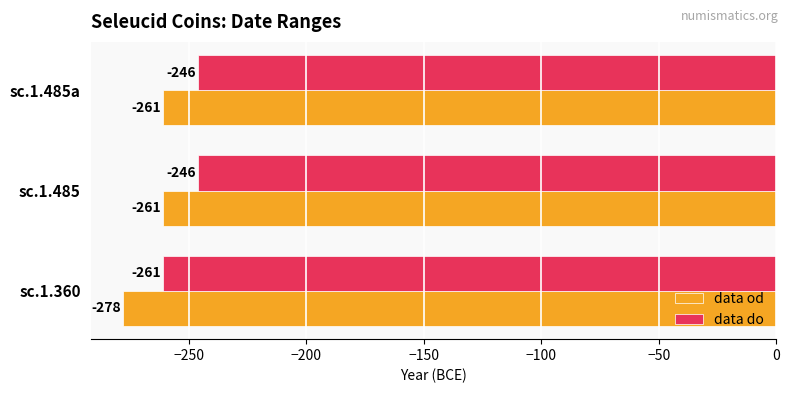

What is the difference between the maximum and minimum values in the data do series?

15